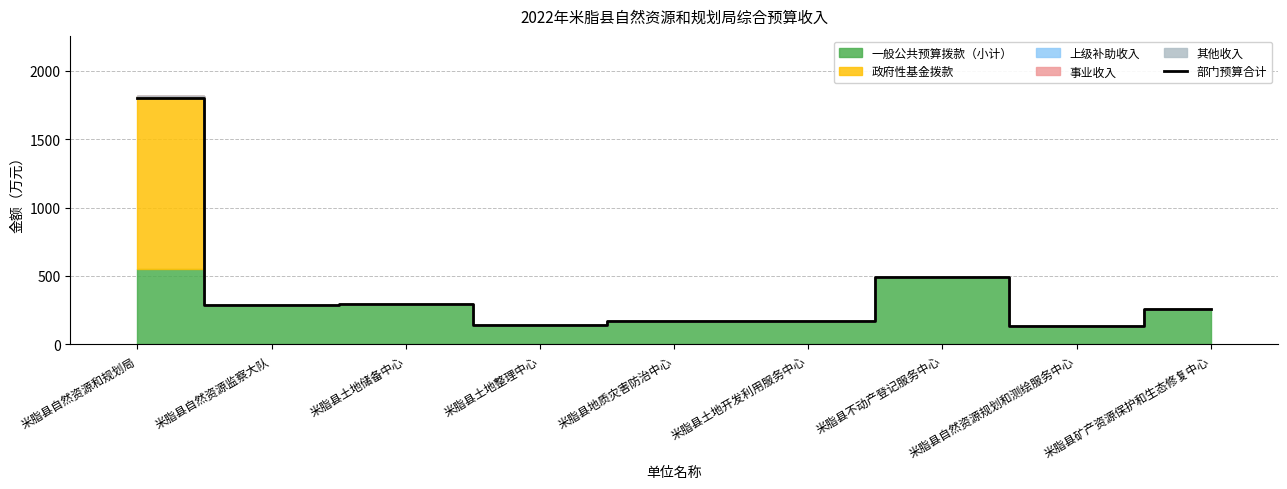

At which category does the data reach its first local peak?

米脂县土地储备中心